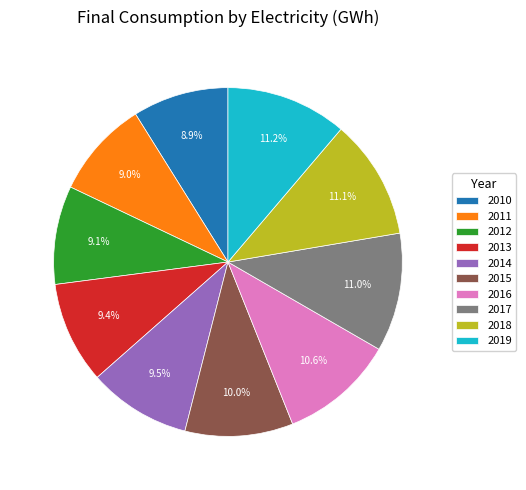

What percentage do 2017 and 2012 together represent?

20.1%